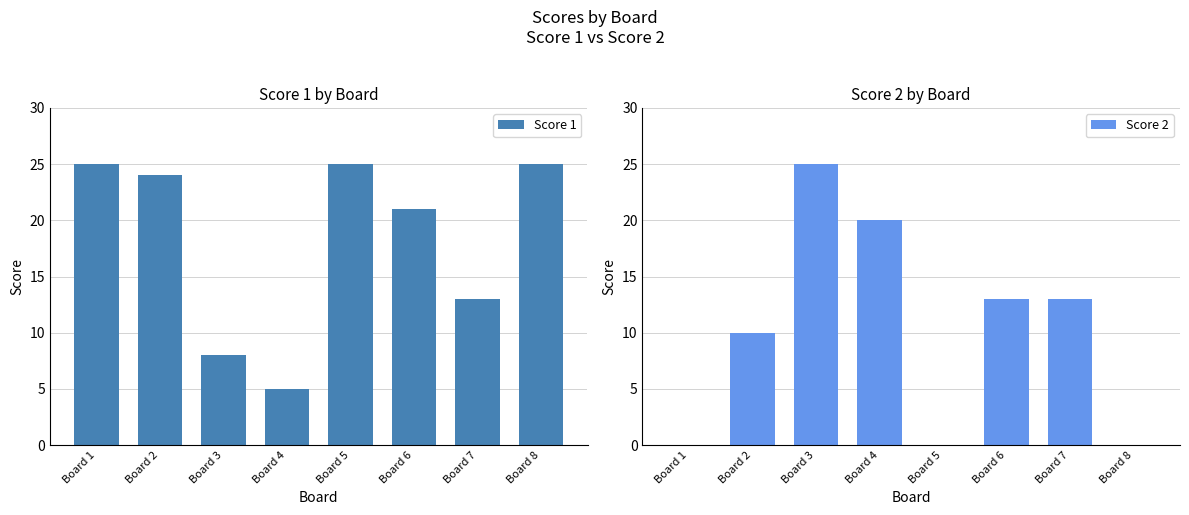

How many positive values does the Score 2 series have?

5